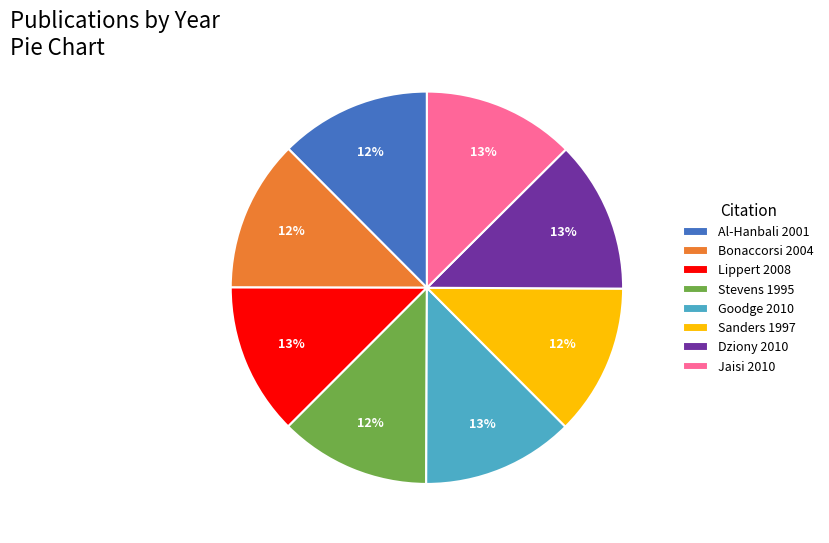

To the nearest percent, what portion does Goodge 2010 represent?

13%